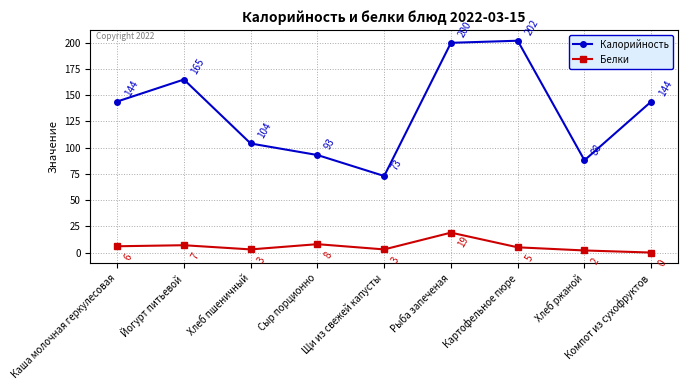

Read the Белки value at Сыр порционно.

8